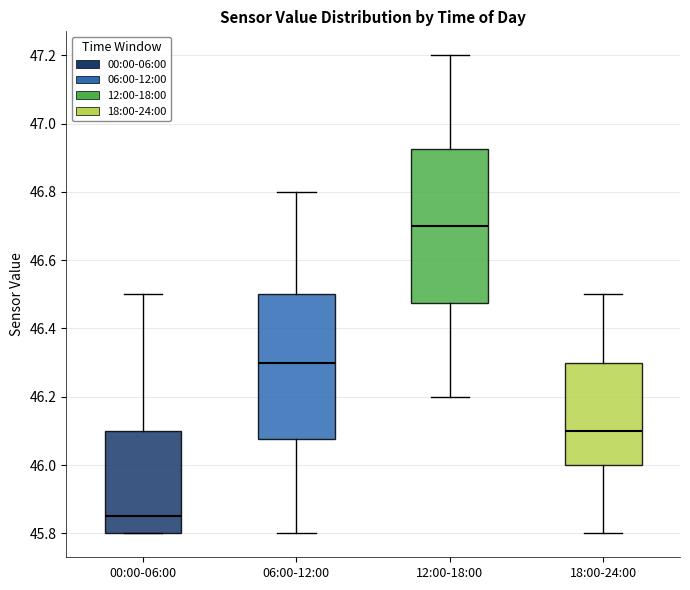

Comparing the boxes themselves (not the whiskers), which one is the tallest?

12:00-18:00